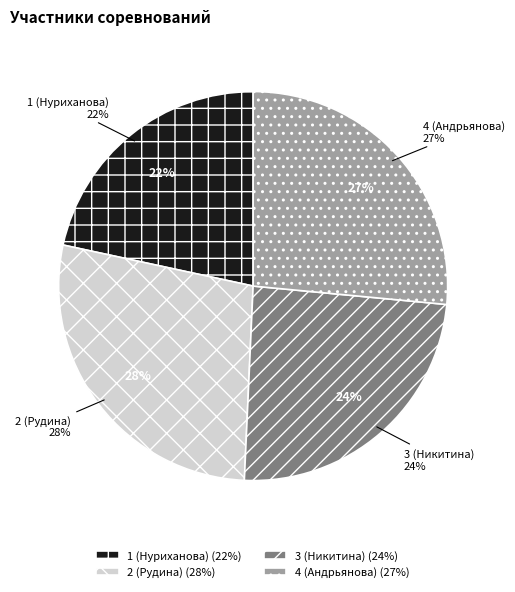

Between 2 (Рудина) and 1 (Нуриханова), which is larger?

2 (Рудина)